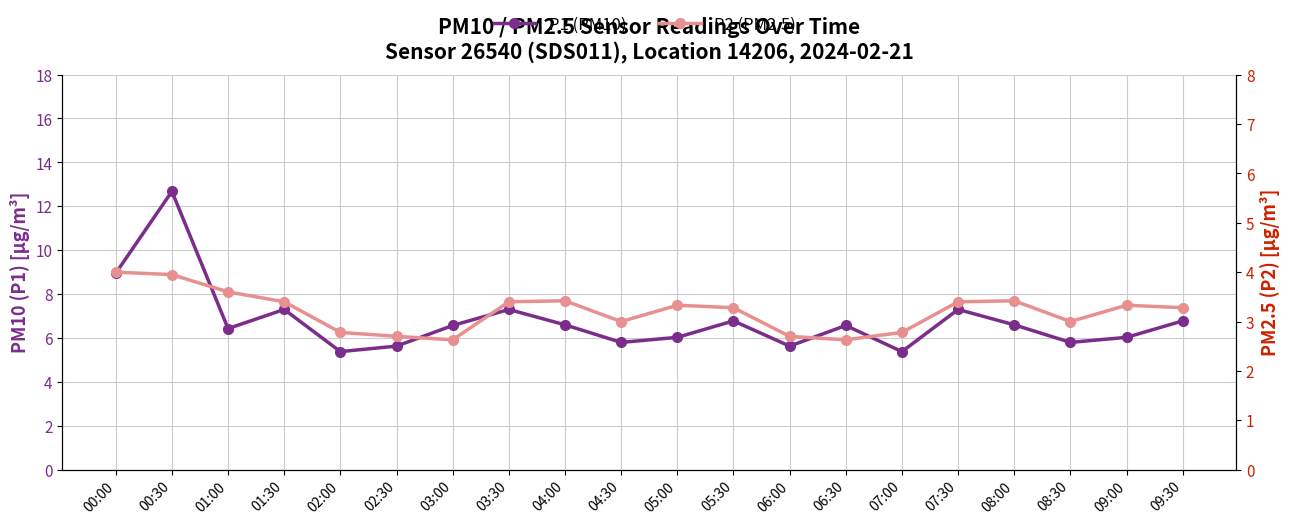

What is the average value of the P1 (PM10) series?

6.8